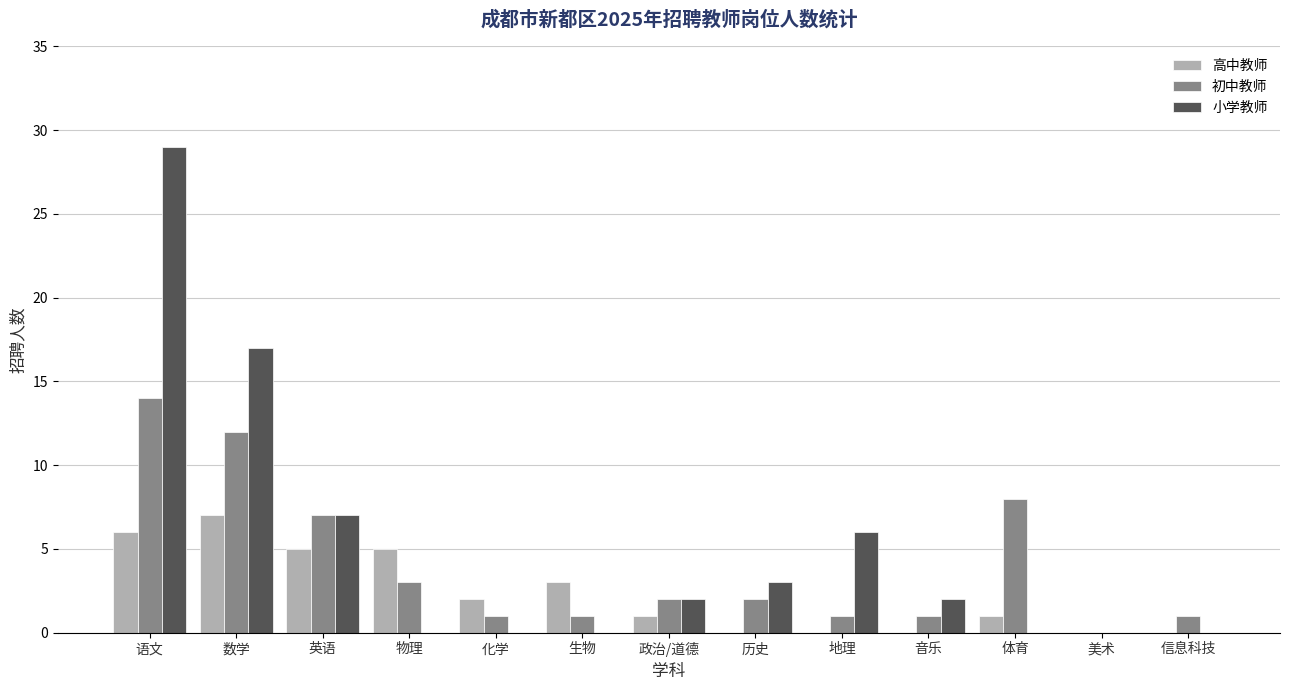

What is the total value across all series at 历史?

5